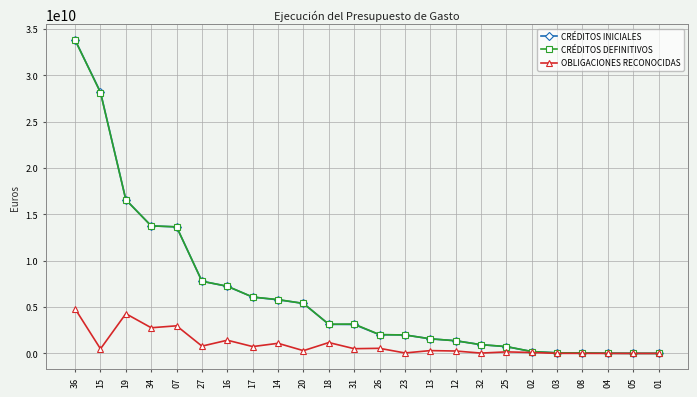

How many distinct data groups are displayed?

3